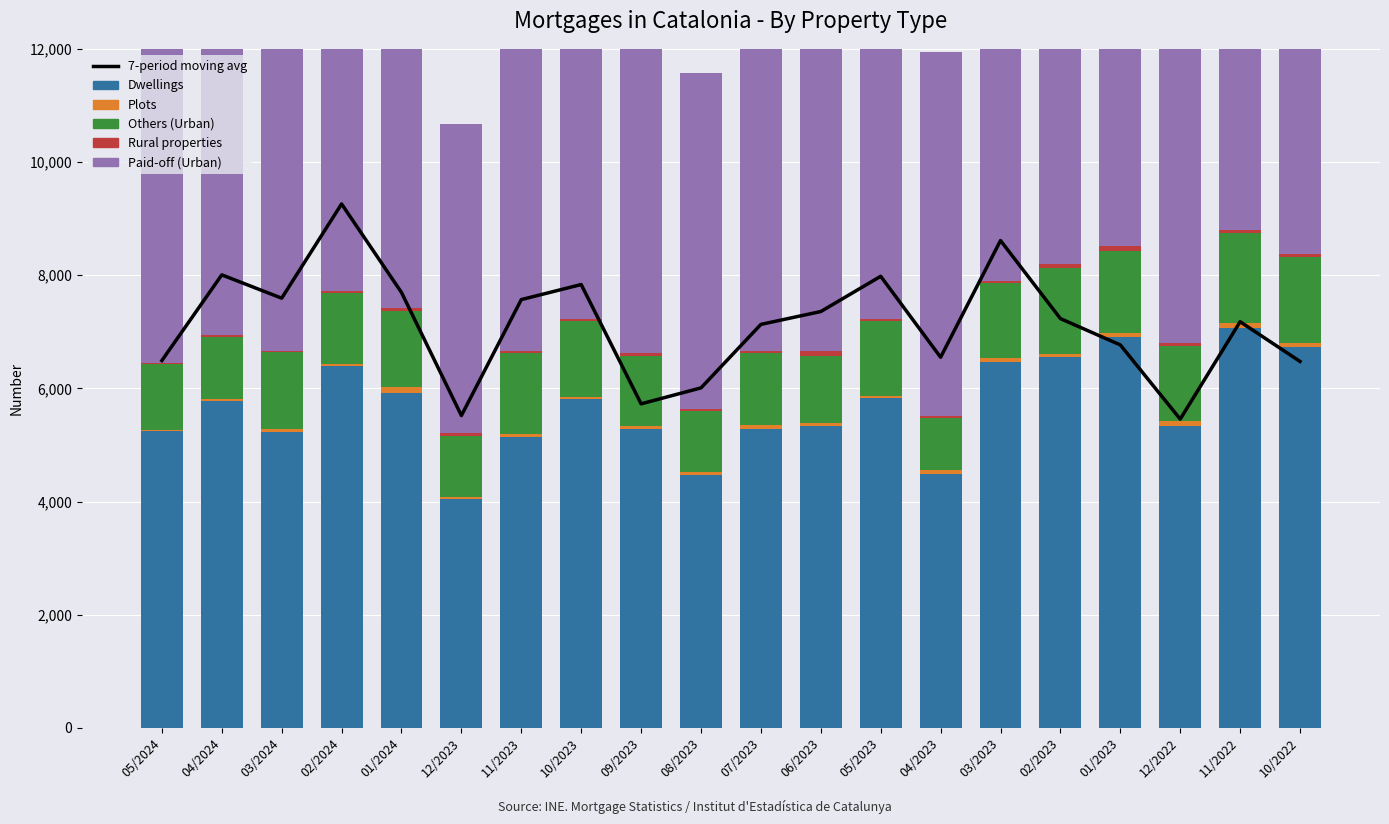

What is the maximum value shown in the chart?

9259